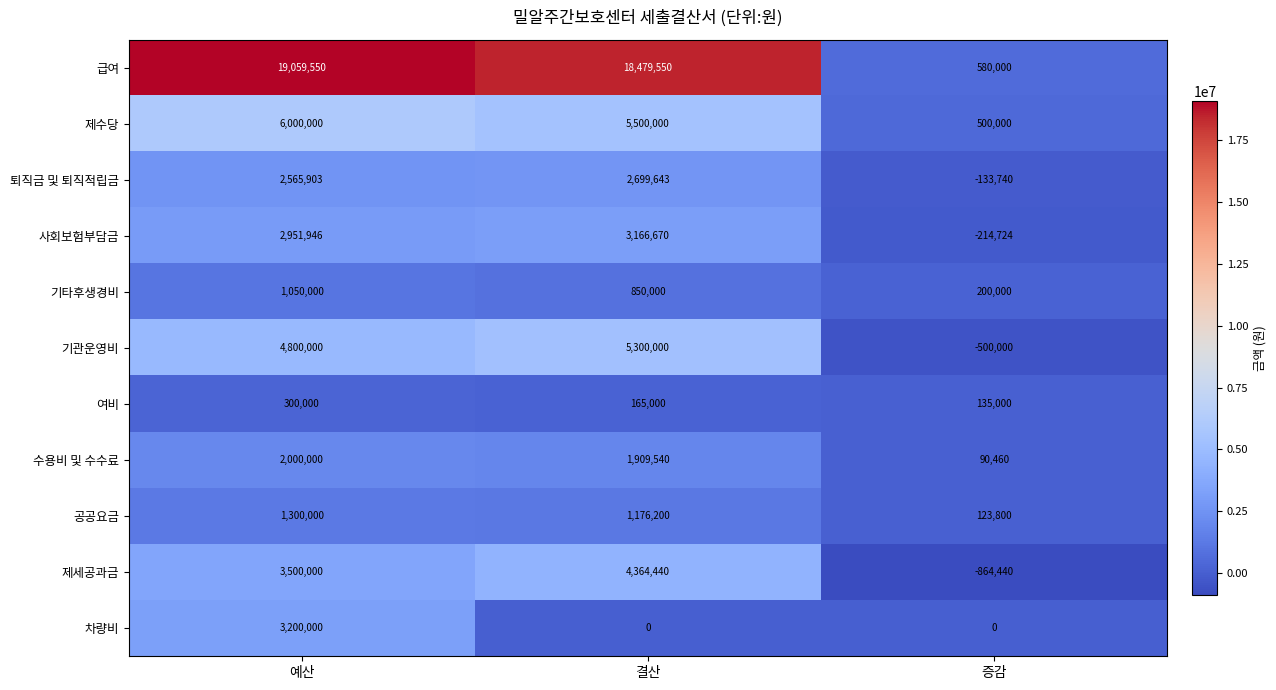

Count the number of categories in the chart.

3